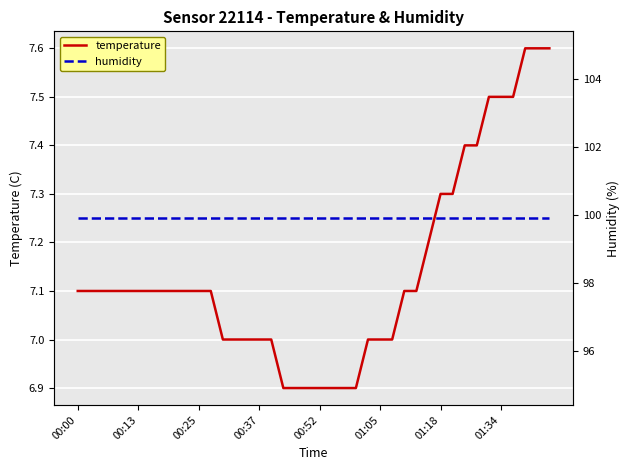

List the series in order of their overall mean, lowest first.

temperature, humidity